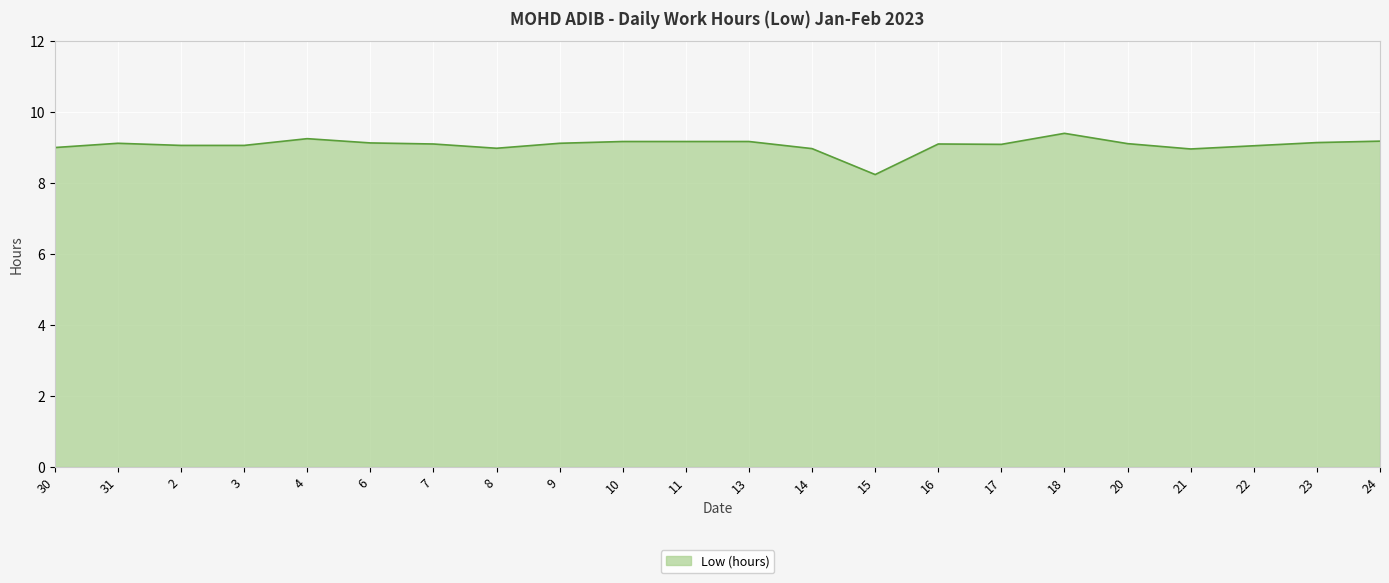

What is the difference between the values at 23 and 18?

0.3